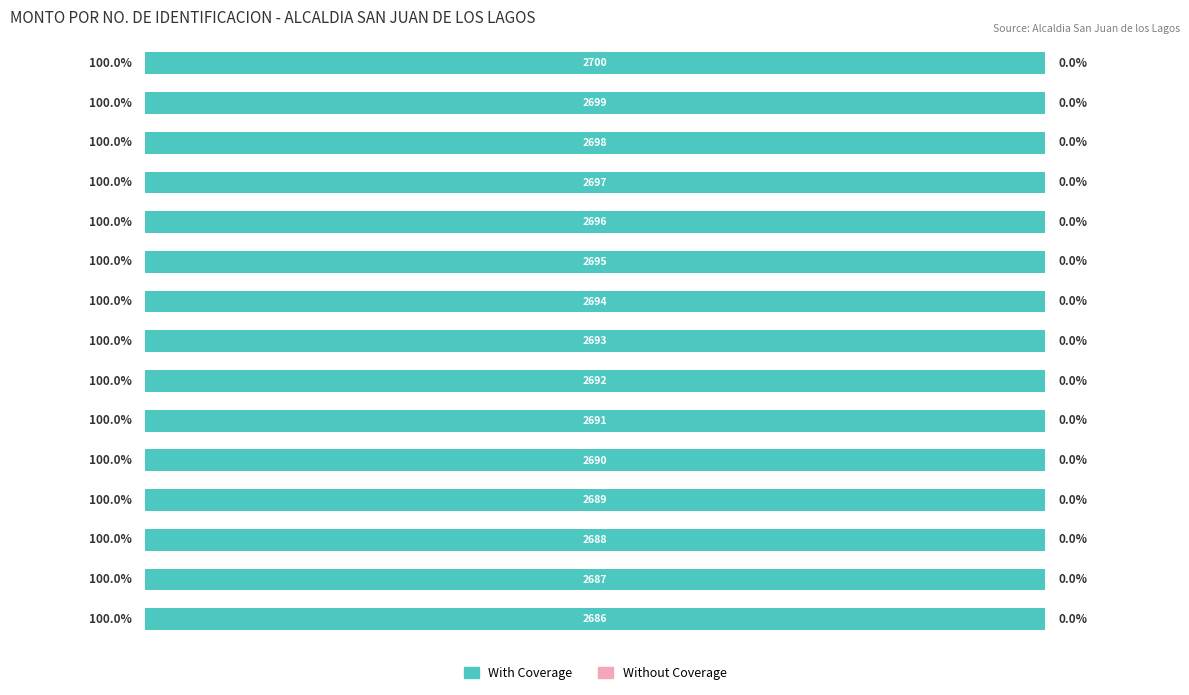

How many groups of bars are there?

15